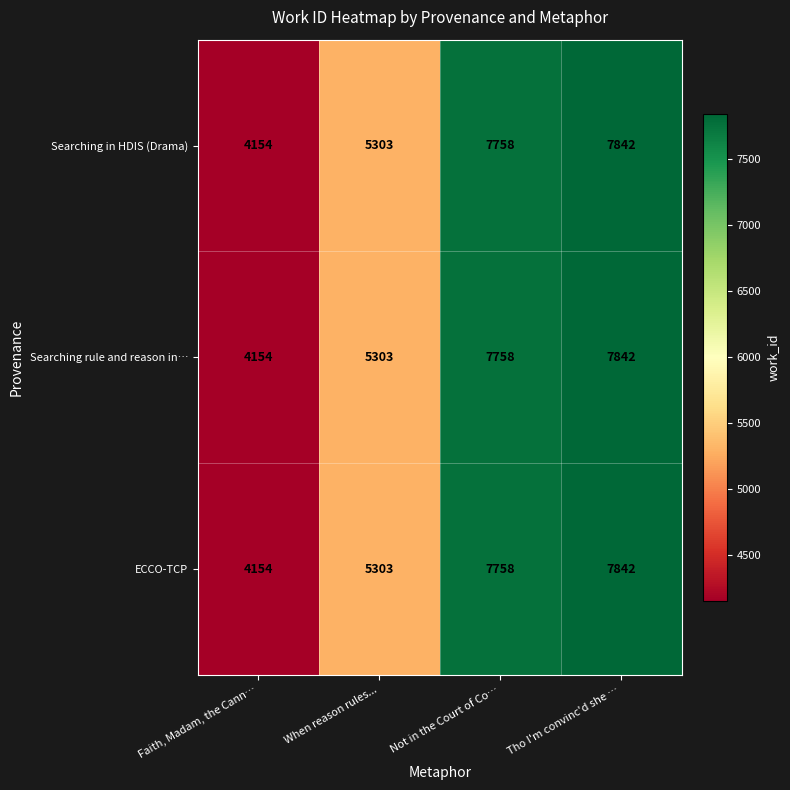

At which category is the sum across all series the highest?

Tho I'm convinc'd she …